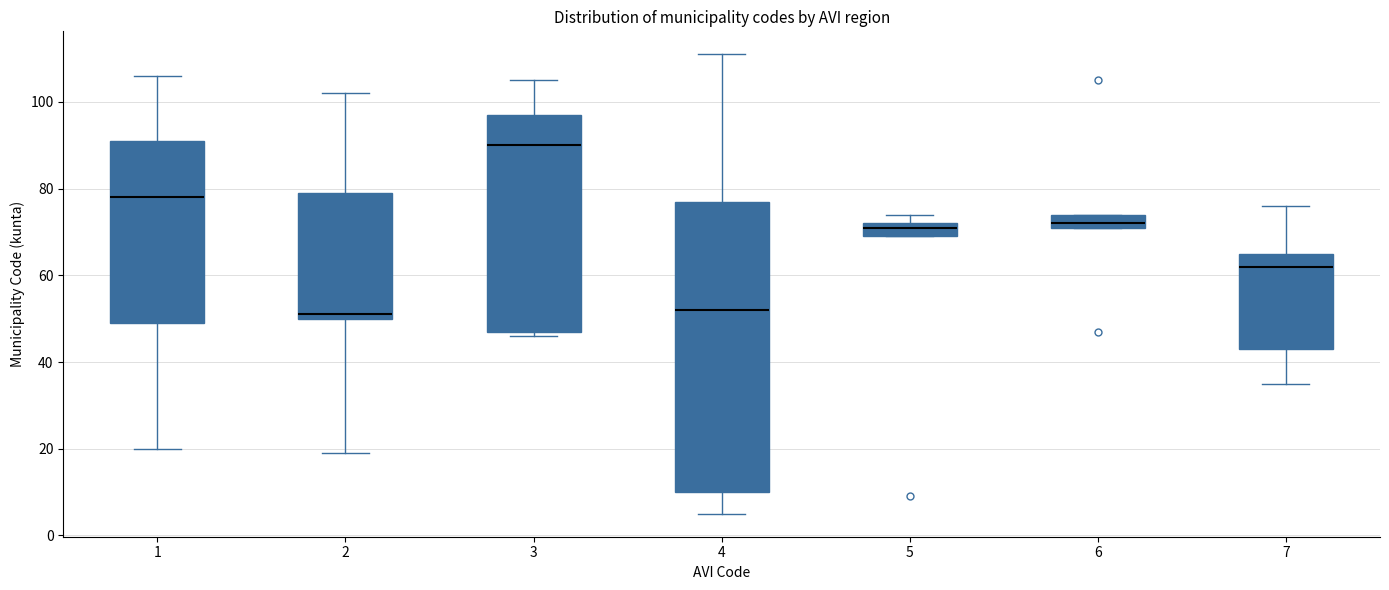

Reading left to right, transcribe this box plot: for each box, give where its median line is, the range the box spans, and where its two whiskers end, as read against the y-axis. The values are not printed on the chart, so give them approximately, as read against the axis.

1: median 78, box 50 to 92, whiskers 20 to 106
2: median 52, box 50 to 80, whiskers 20 to 102
3: median 90, box 48 to 98, whiskers 46 to 106
4: median 52, box 10 to 78, whiskers 6 to 112
5: median 72 (just below the box's upper edge), box 70 to 72, whiskers 70 to 74
6: median 72 (just above the box's lower edge), box 72 to 74, whiskers 72 to 74
7: median 62, box 44 to 66, whiskers 36 to 76